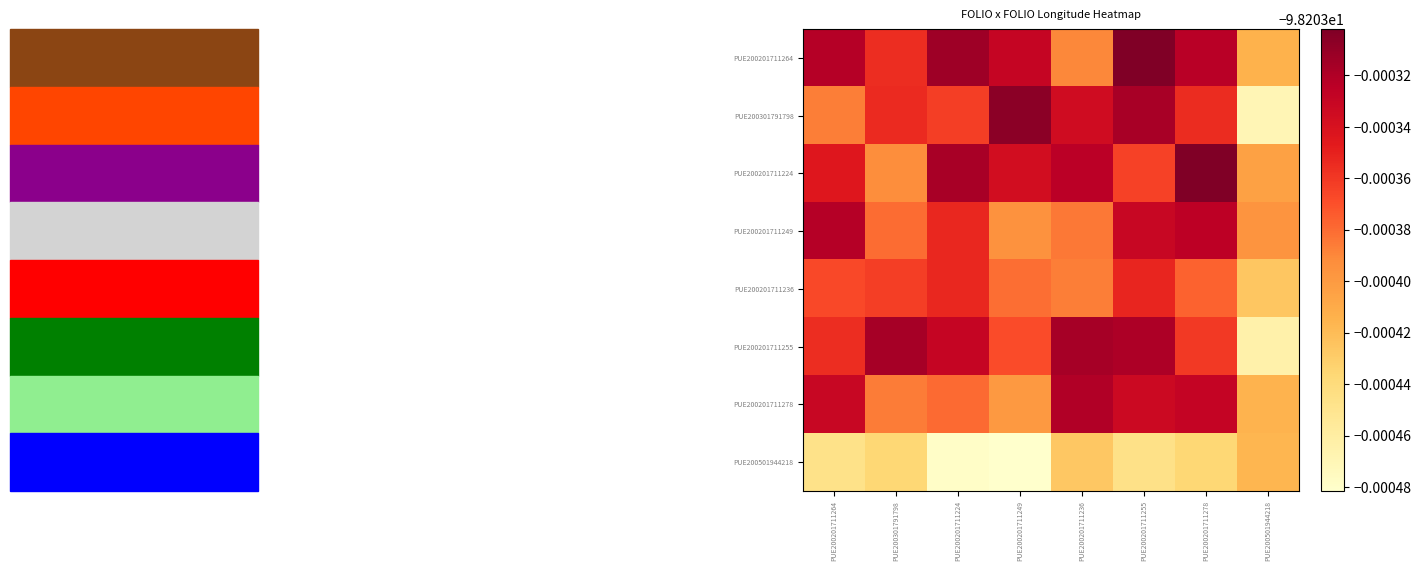

Reading right to left, what are all the values shown in this chart?

PUE200201711264: PUE200501944218=-98.2	PUE200201711278=-98.2	PUE200201711255=-98.2	PUE200201711236=-98.2	PUE200201711249=-98.2	PUE200201711224=-98.2	PUE200301791798=-98.2	PUE200201711264=-98.2
PUE200301791798: PUE200501944218=-98.2	PUE200201711278=-98.2	PUE200201711255=-98.2	PUE200201711236=-98.2	PUE200201711249=-98.2	PUE200201711224=-98.2	PUE200301791798=-98.2	PUE200201711264=-98.2
PUE200201711224: PUE200501944218=-98.2	PUE200201711278=-98.2	PUE200201711255=-98.2	PUE200201711236=-98.2	PUE200201711249=-98.2	PUE200201711224=-98.2	PUE200301791798=-98.2	PUE200201711264=-98.2
PUE200201711249: PUE200501944218=-98.2	PUE200201711278=-98.2	PUE200201711255=-98.2	PUE200201711236=-98.2	PUE200201711249=-98.2	PUE200201711224=-98.2	PUE200301791798=-98.2	PUE200201711264=-98.2
PUE200201711236: PUE200501944218=-98.2	PUE200201711278=-98.2	PUE200201711255=-98.2	PUE200201711236=-98.2	PUE200201711249=-98.2	PUE200201711224=-98.2	PUE200301791798=-98.2	PUE200201711264=-98.2
PUE200201711255: PUE200501944218=-98.2	PUE200201711278=-98.2	PUE200201711255=-98.2	PUE200201711236=-98.2	PUE200201711249=-98.2	PUE200201711224=-98.2	PUE200301791798=-98.2	PUE200201711264=-98.2
PUE200201711278: PUE200501944218=-98.2	PUE200201711278=-98.2	PUE200201711255=-98.2	PUE200201711236=-98.2	PUE200201711249=-98.2	PUE200201711224=-98.2	PUE200301791798=-98.2	PUE200201711264=-98.2
PUE200501944218: PUE200501944218=-98.2	PUE200201711278=-98.2	PUE200201711255=-98.2	PUE200201711236=-98.2	PUE200201711249=-98.2	PUE200201711224=-98.2	PUE200301791798=-98.2	PUE200201711264=-98.2